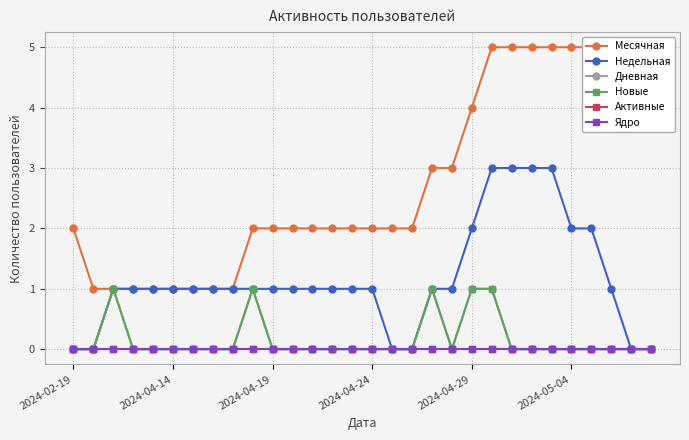

The Ядро series shows 0 at 19. True or false?

True